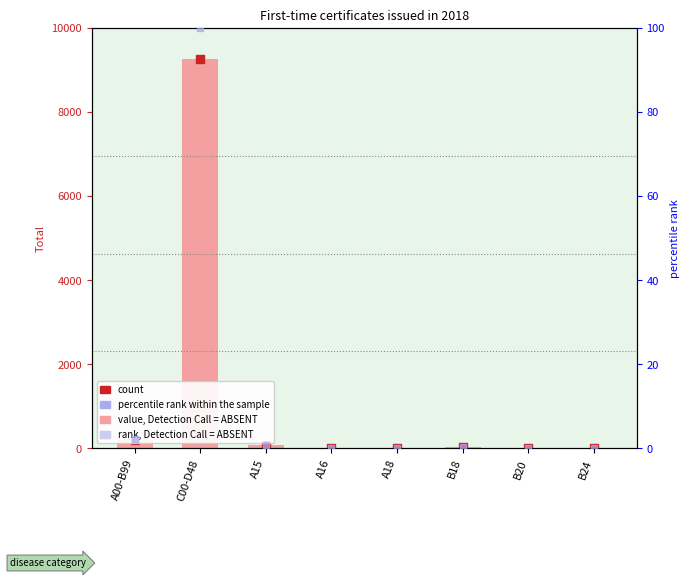

Which label corresponds to the largest value in the chart?

C00-D48